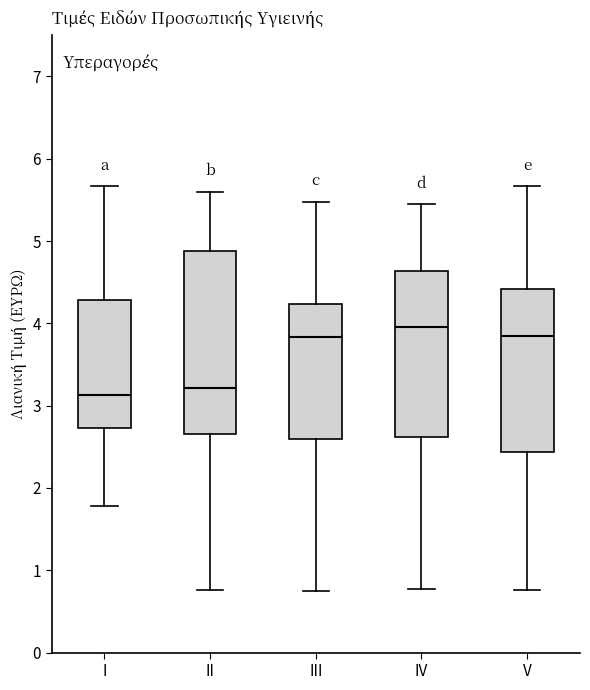

Reading left to right, read every box against the y-axis: the position of its median line, the range the box covers, and the ends of its whiskers. The values are not printed on the chart, so give them approximately, as read against the axis.

I: median 3.1, box 2.7 to 4.3, whiskers 1.8 to 5.7
II: median 3.2, box 2.7 to 4.9, whiskers 0.8 to 5.6
III: median 3.8, box 2.6 to 4.2, whiskers 0.8 to 5.5
IV: median 4.0, box 2.6 to 4.6, whiskers 0.8 to 5.5
V: median 3.9, box 2.4 to 4.4, whiskers 0.8 to 5.7